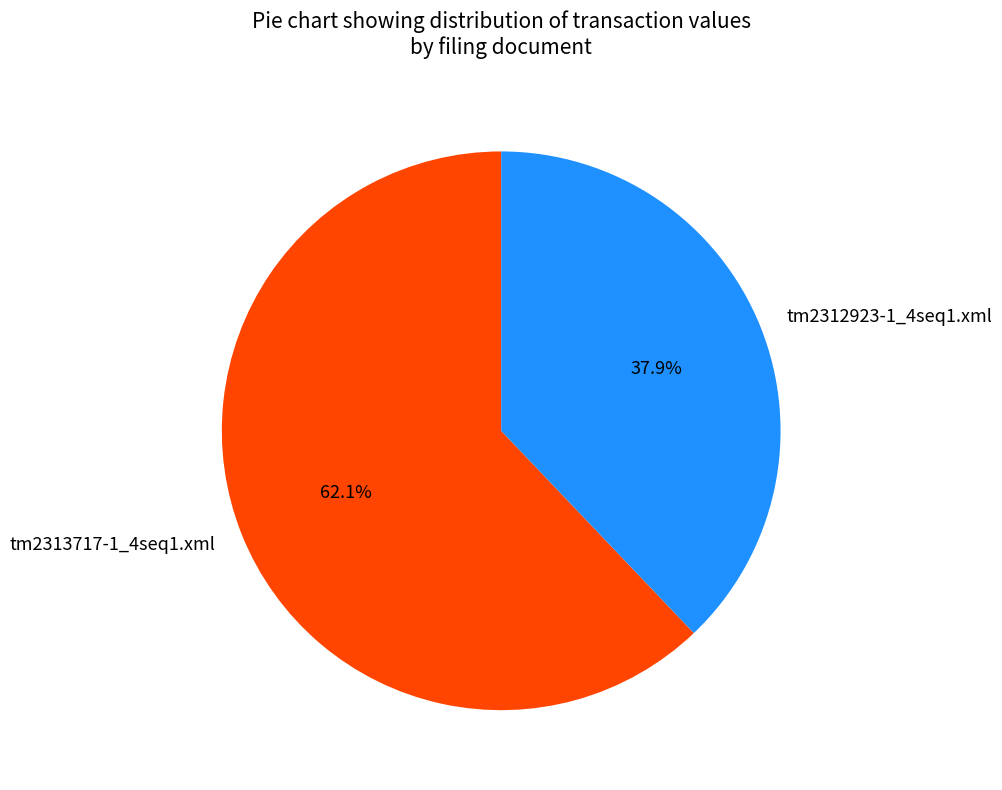

Rank the categories by value from lowest to highest.

tm2312923-1_4seq1.xml, tm2313717-1_4seq1.xml